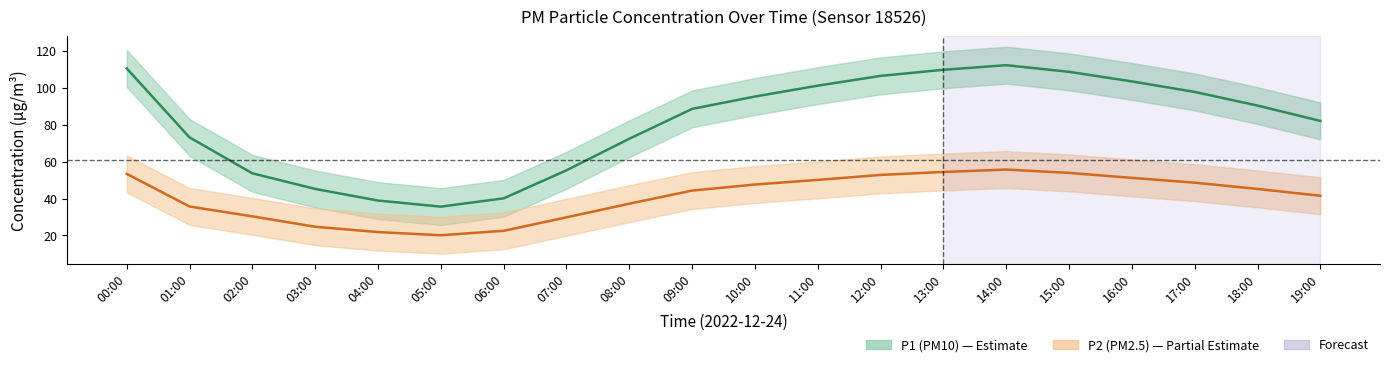

Does the chart have visible grid lines?

No